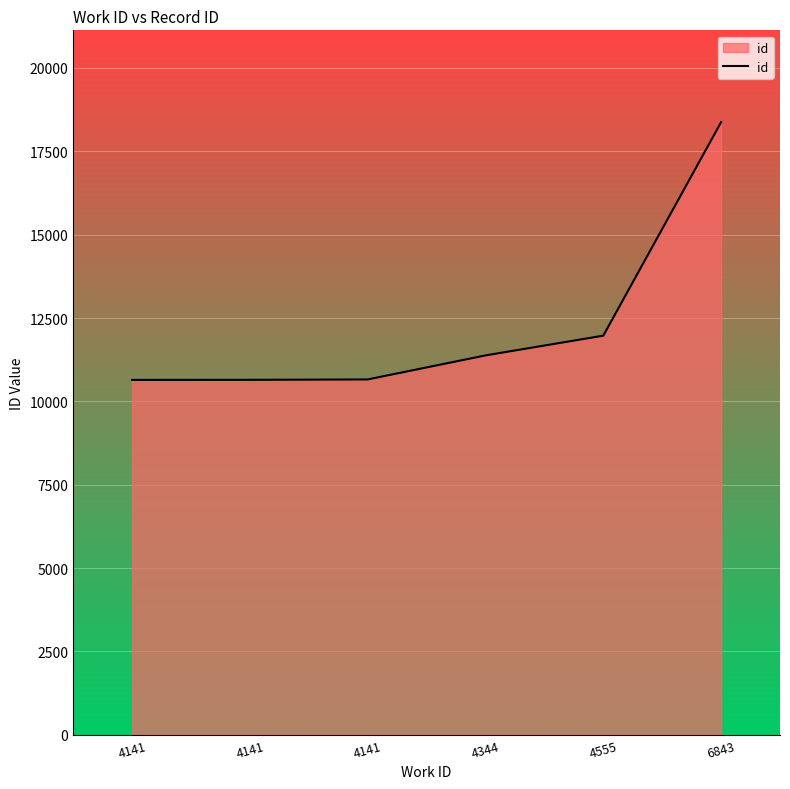

What is the difference between the values at 6843 and 4141?

7715